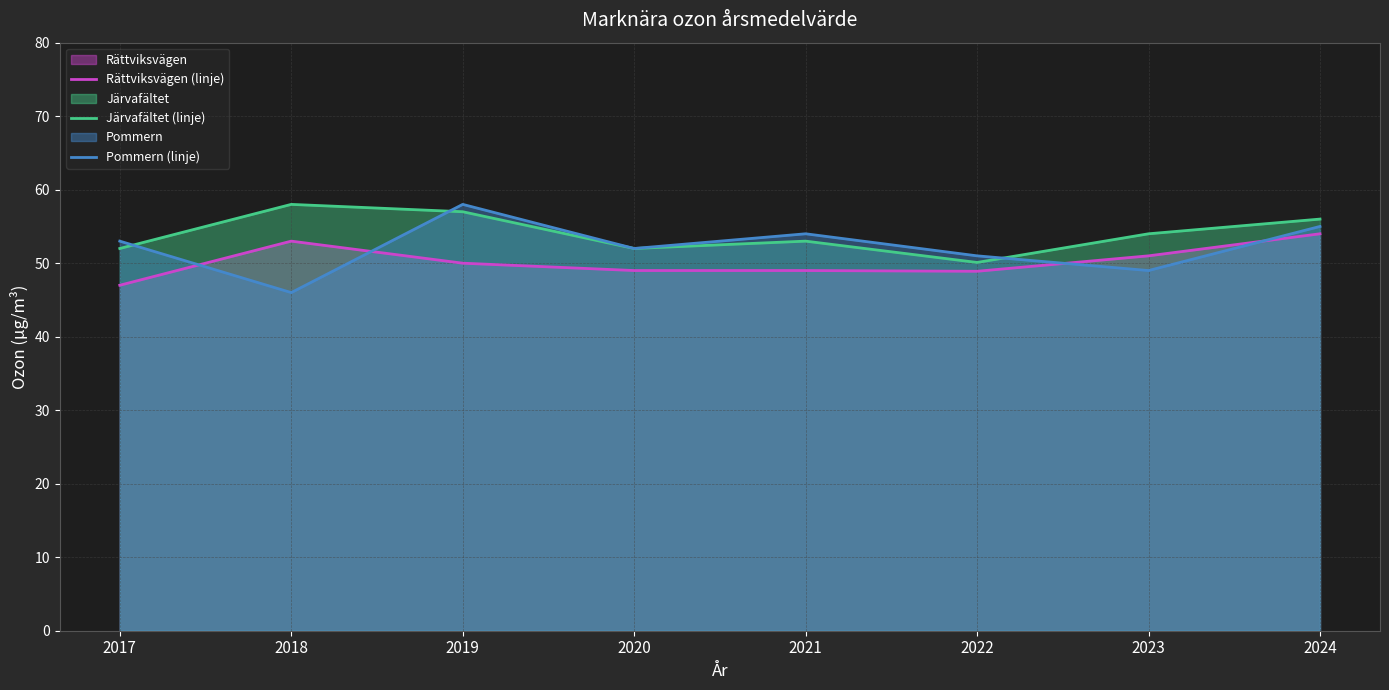

The Rättviksvägen (linje) series shows 49.0 at 2021. True or false?

True